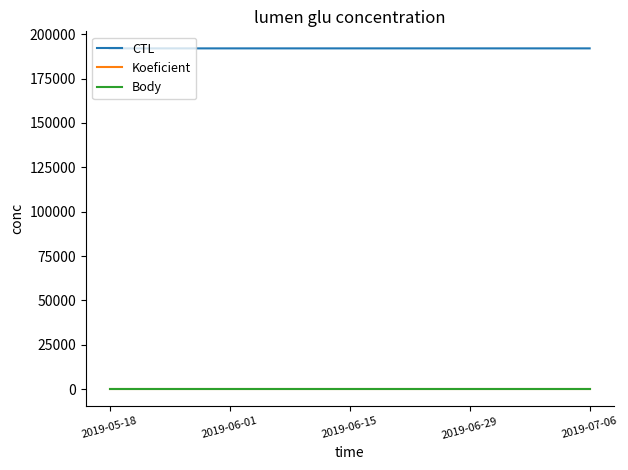

True or false: CTL and Koeficient intersect in this chart.

False